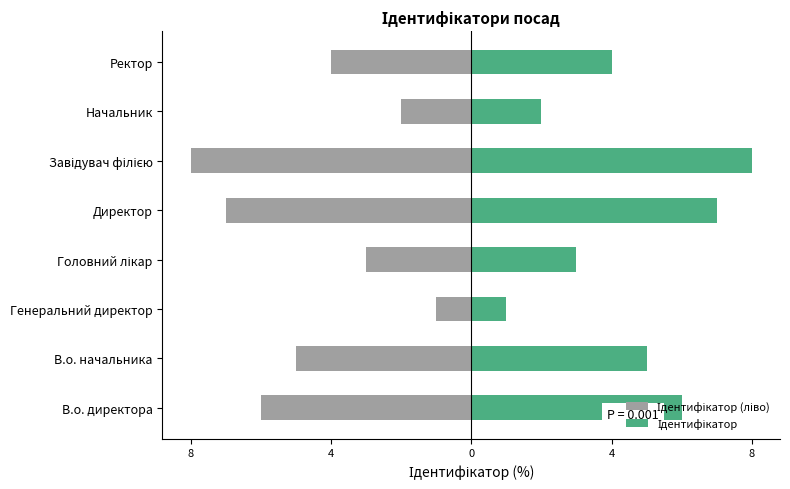

List the series in order of their peak value, lowest first.

Ідентифікатор (ліво), Ідентифікатор